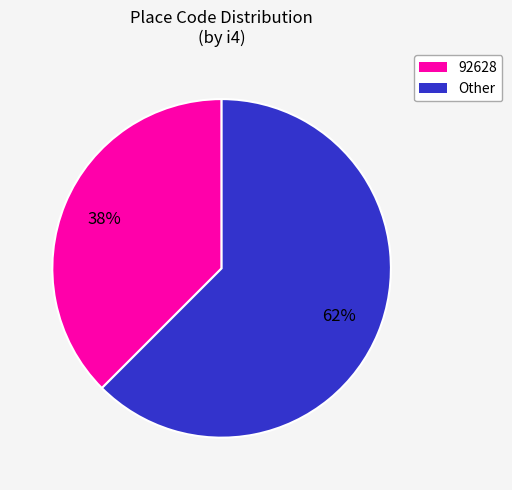

Which has a higher value, Other or 92628?

Other